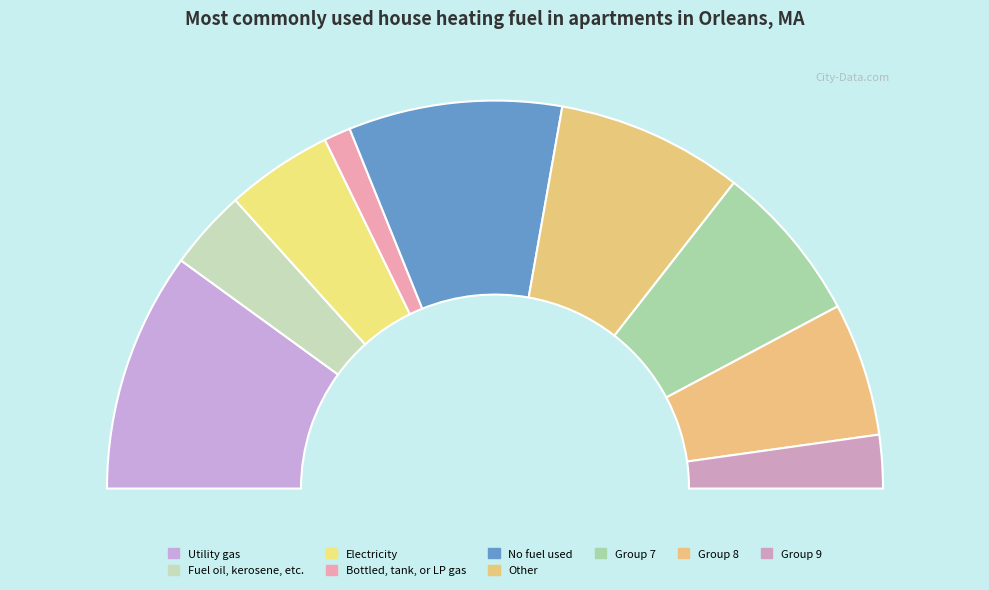

To the nearest percent, what is the difference between the 3 and 2 slice percentages?

2%